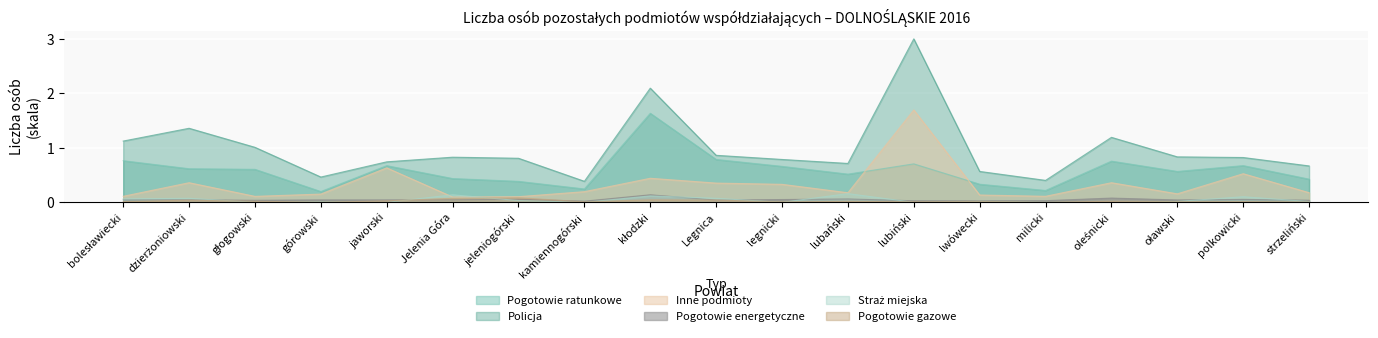

Count the Pogotowie energetyczne values in the range 0 to 1.

19